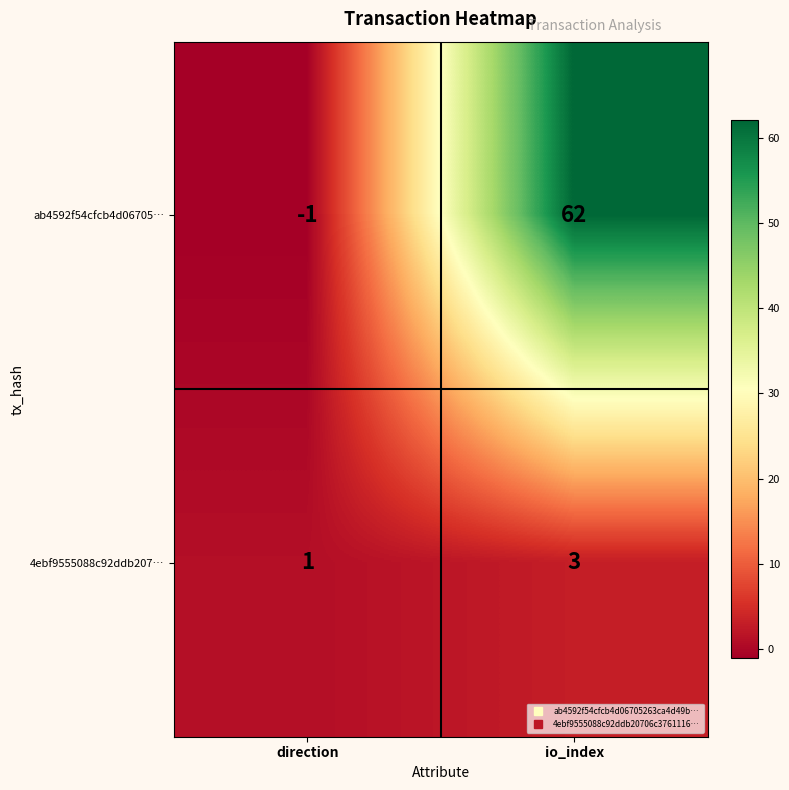

At which category is the sum across all series the highest?

io_index